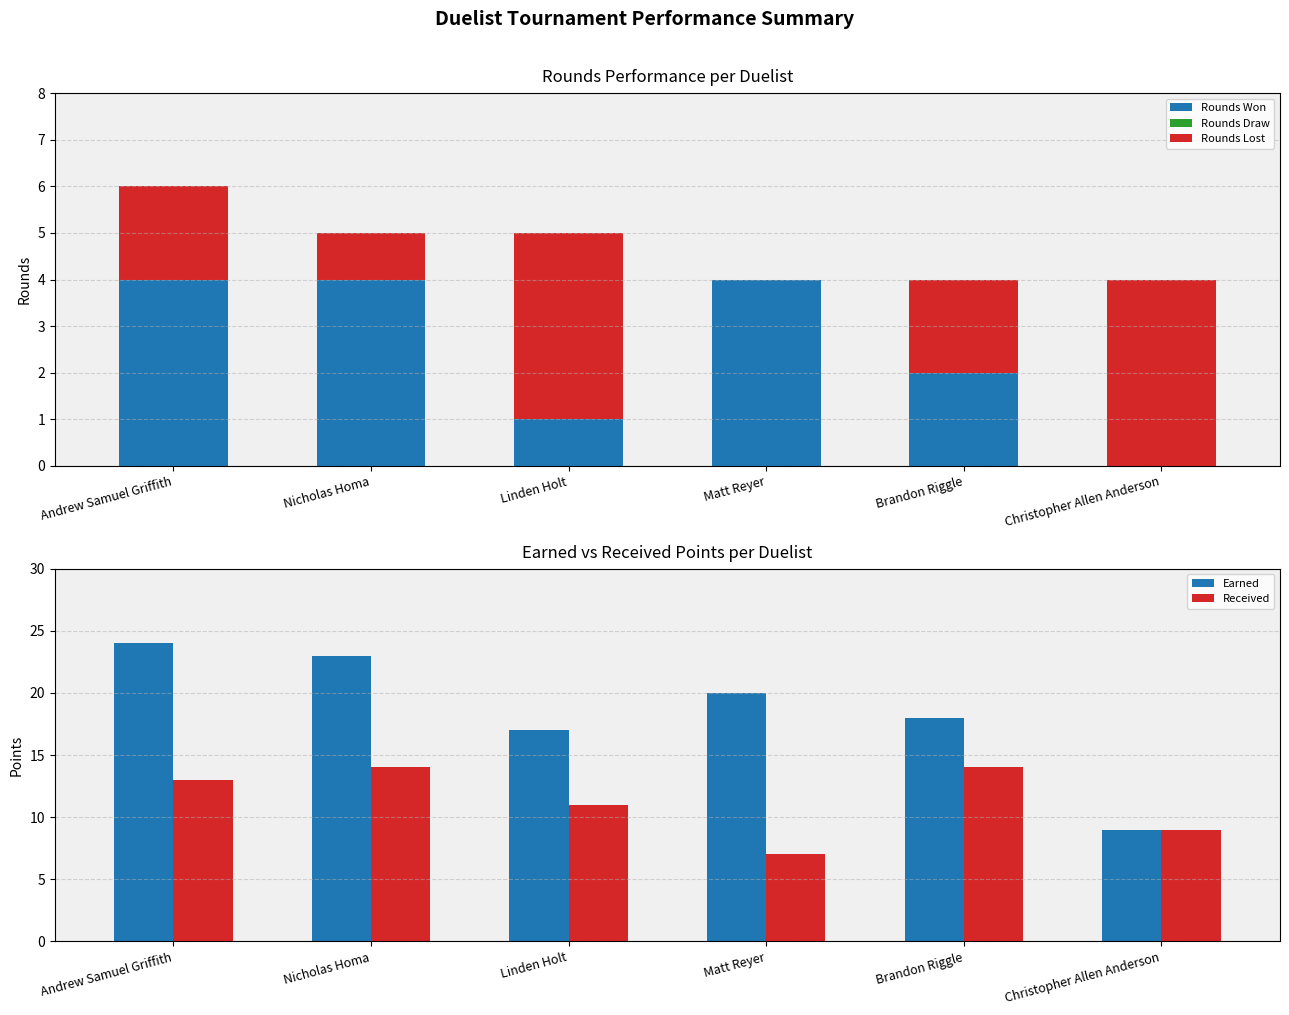

What are all the series names shown in the legend?

Rounds Won, Rounds Draw, Rounds Lost, Earned, Received